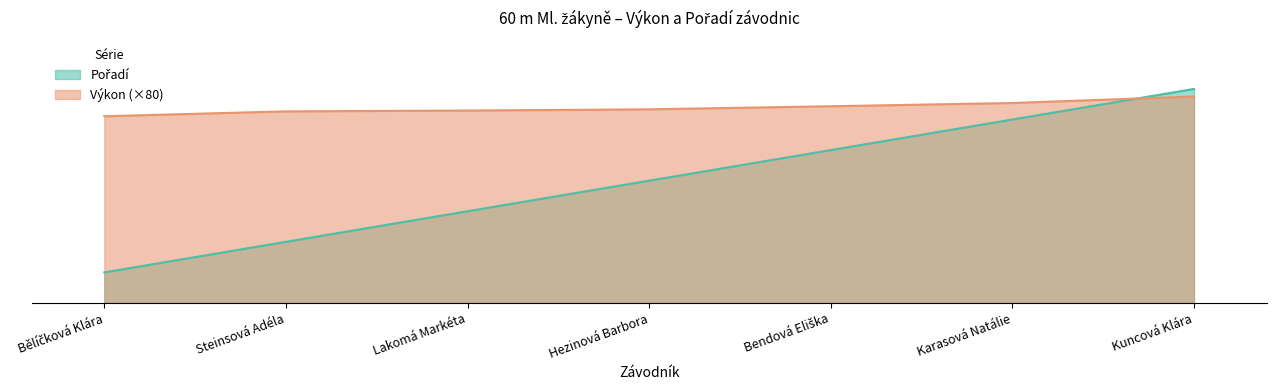

The Pořadí series shows 600.0 at Bendová Eliška. True or false?

True